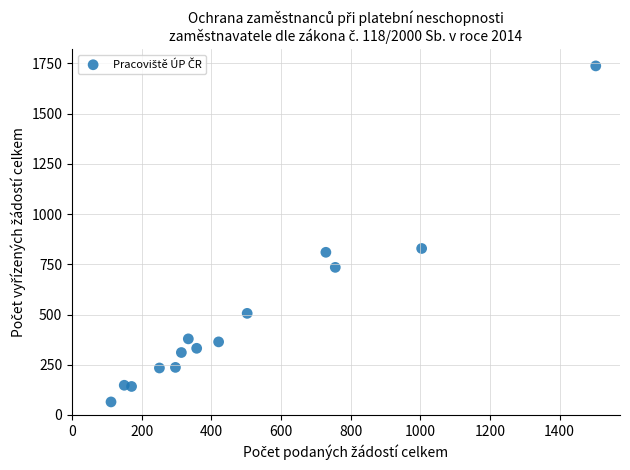

What Y value in the scatter plot is closest to 901?

829